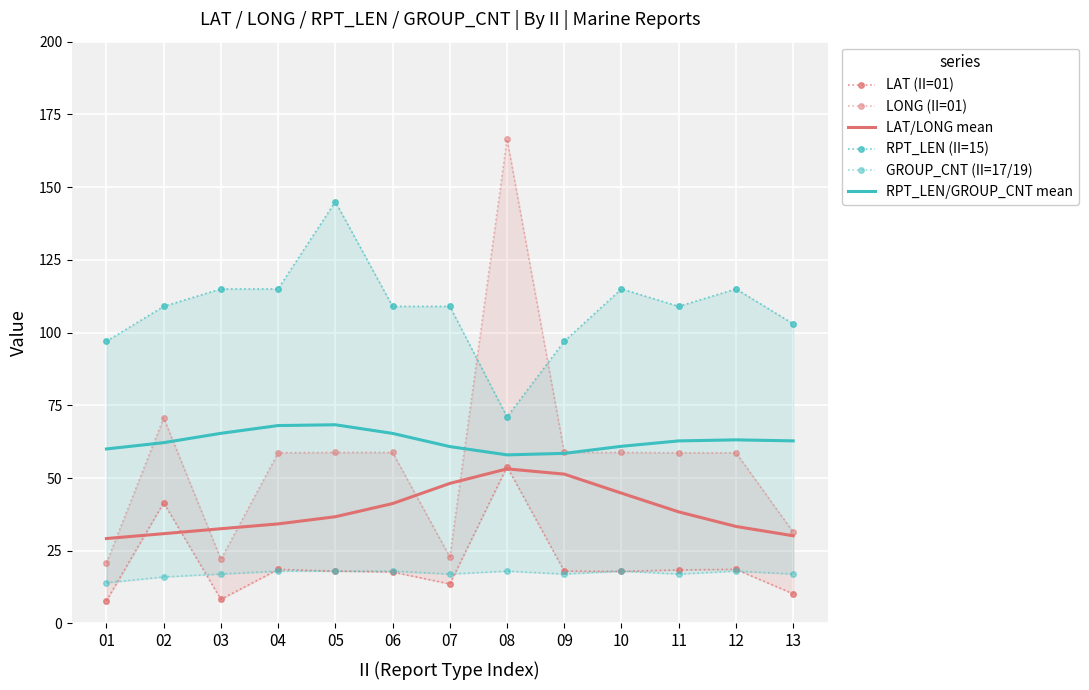

What is the approximate value of RPT_LEN (II=15) at 09?

97.0